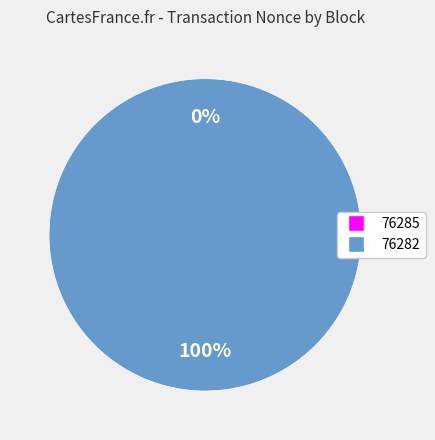

The 76282 slice represents 100% of the pie. True or false?

True